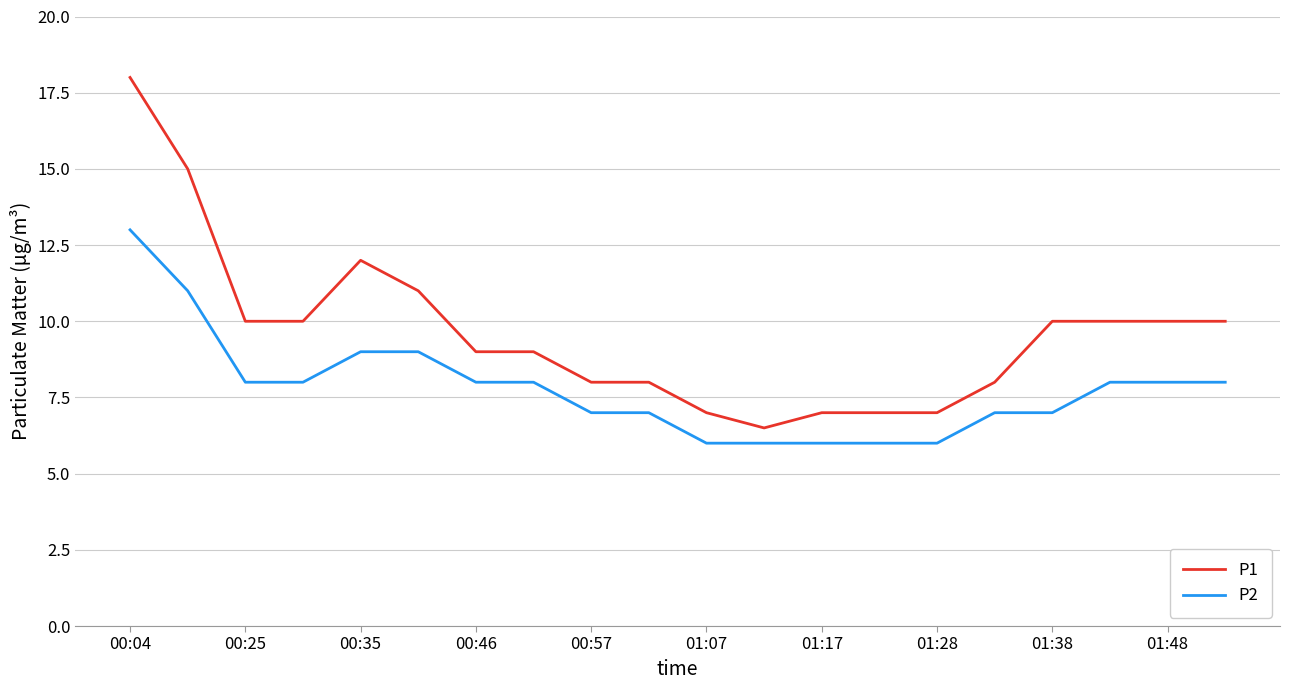

What are all the series names shown in the legend?

P1, P2